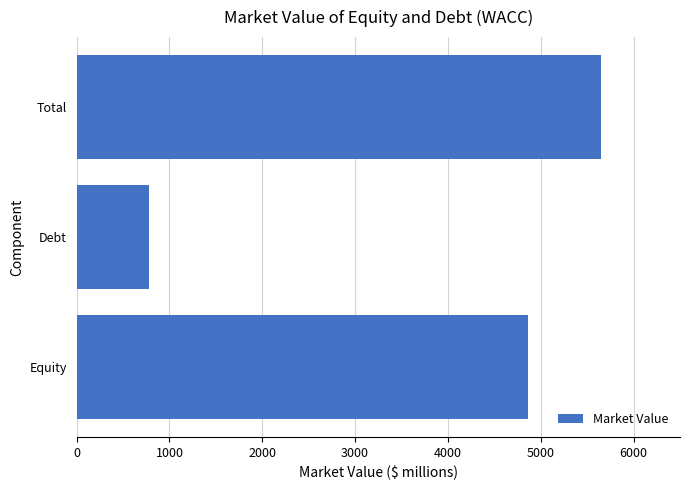

Reading top to bottom, list all the values displayed in this chart.

5647.1	784.1	4863.0